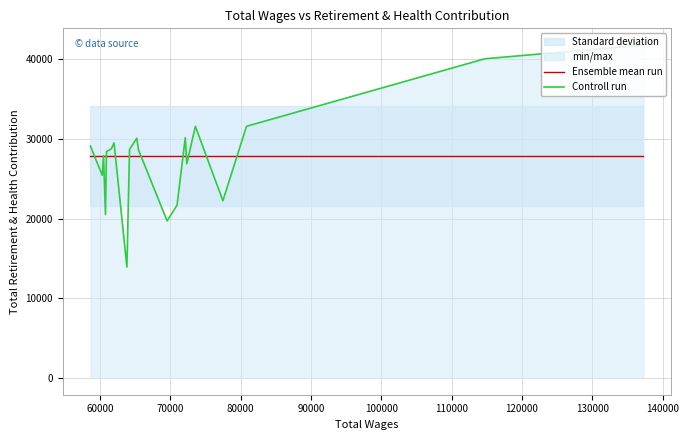

What is the maximum value for Controll run?

41776.0